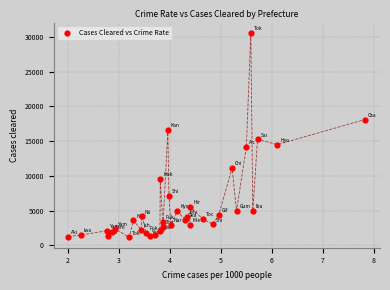

What is the range of Y values (max minus min)?

29456